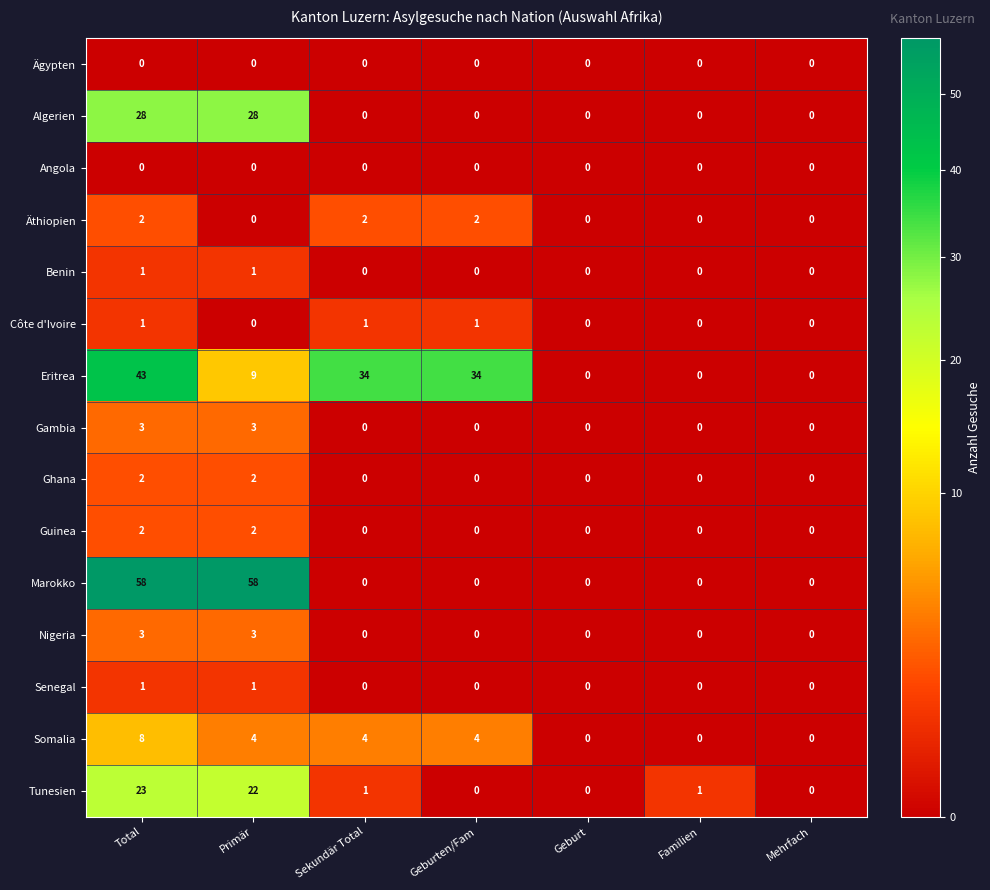

How many data points does each series have?

7